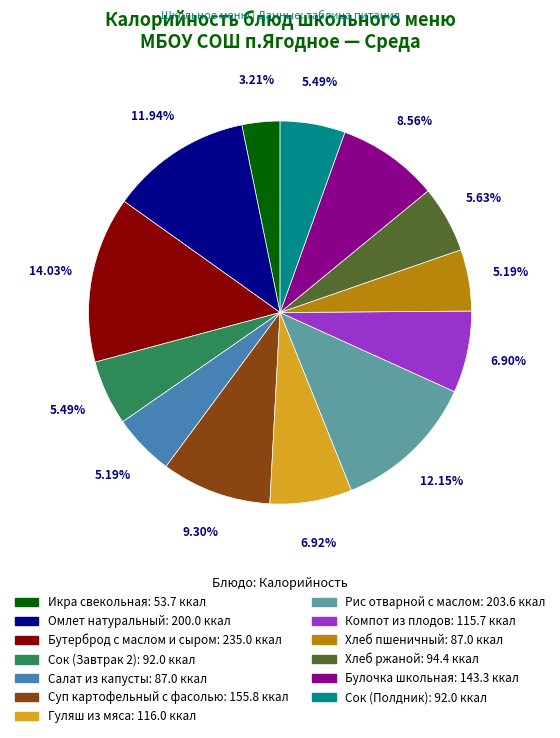

Which slice is the smallest?

Икра свекольная